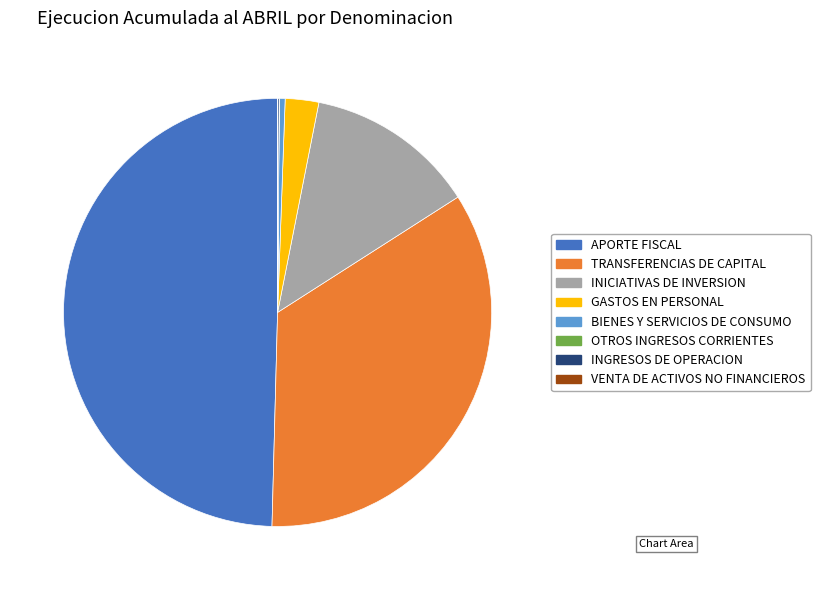

Does INICIATIVAS DE INVERSION represent more than half of the total?

No